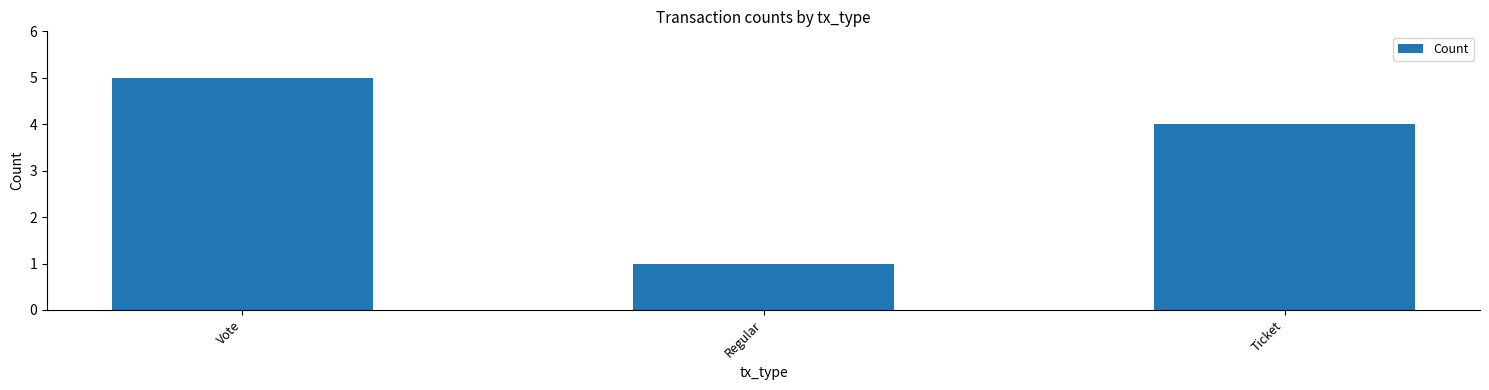

How many values are below 4?

1